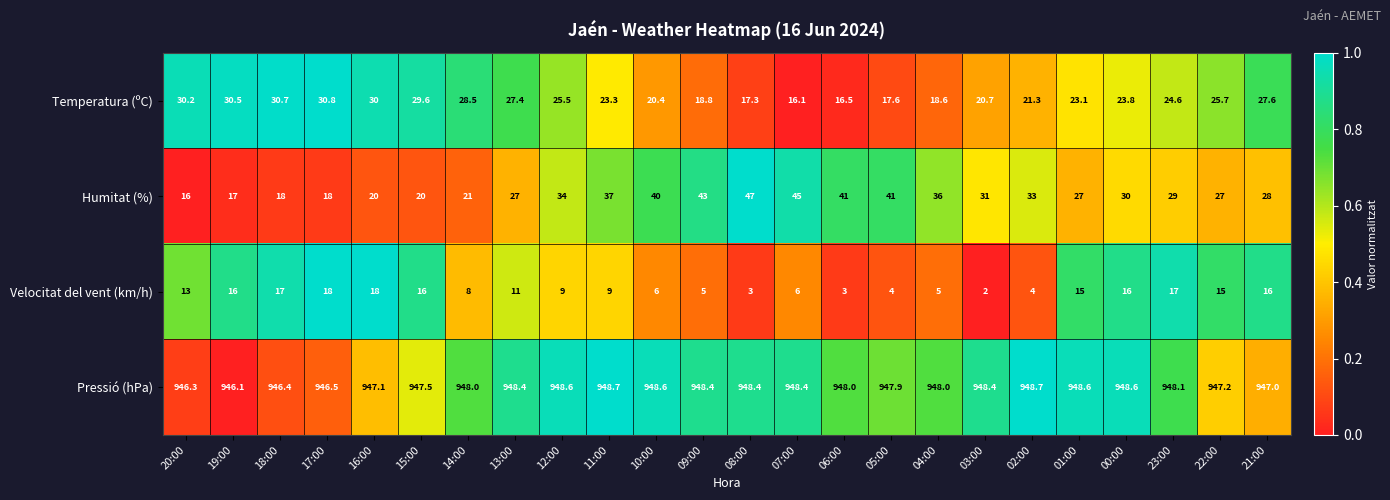

Count the number of categories in the chart.

24